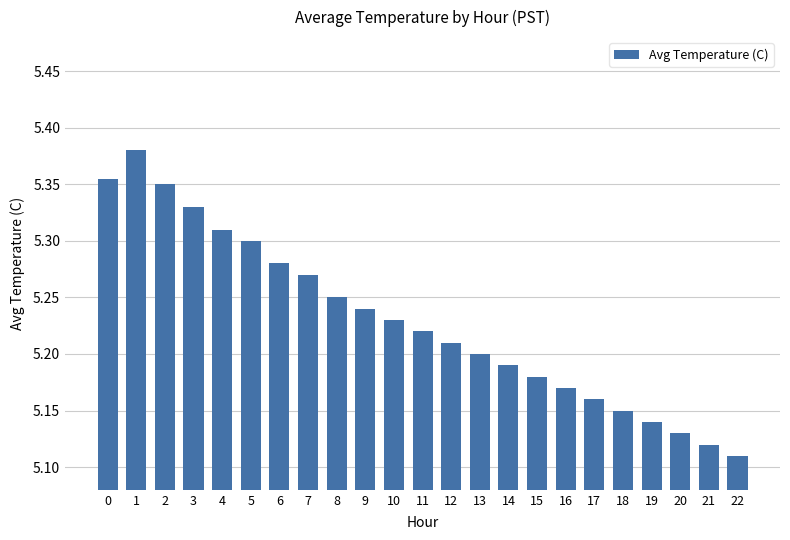

The chart shows a value of 8.3 at 2. True or false?

False